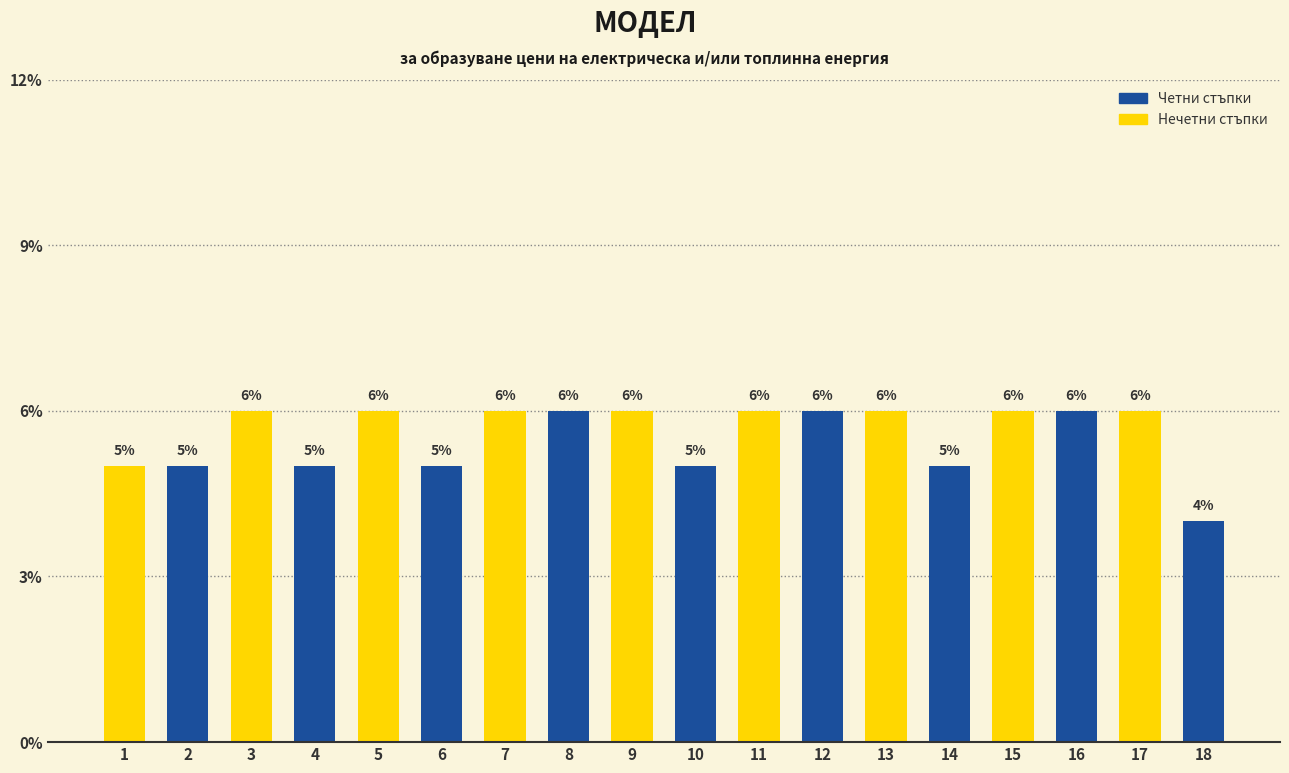

What is the value of the 15th bar from the left?

6